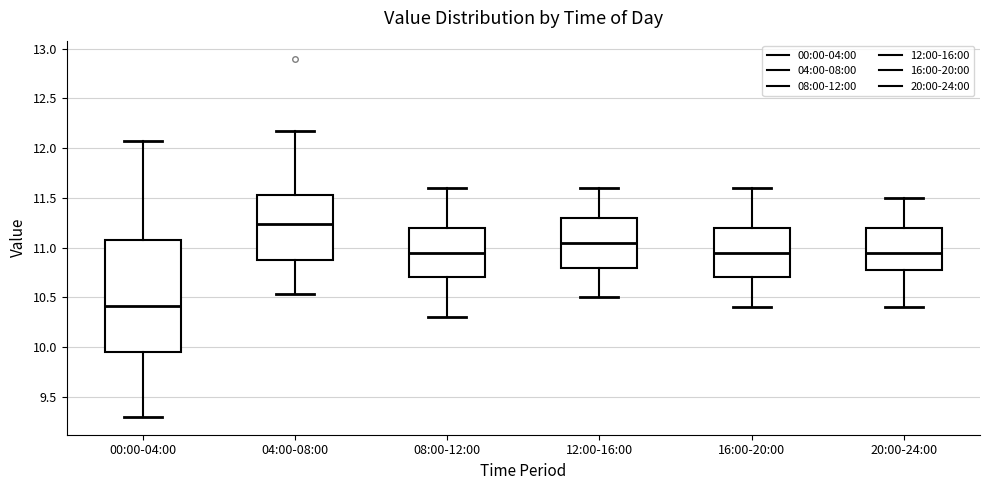

Where is the upper edge of the box for 20:00-24:00 on the y-axis? The values are not printed on the chart, so give them approximately, as read against the axis.

11.20